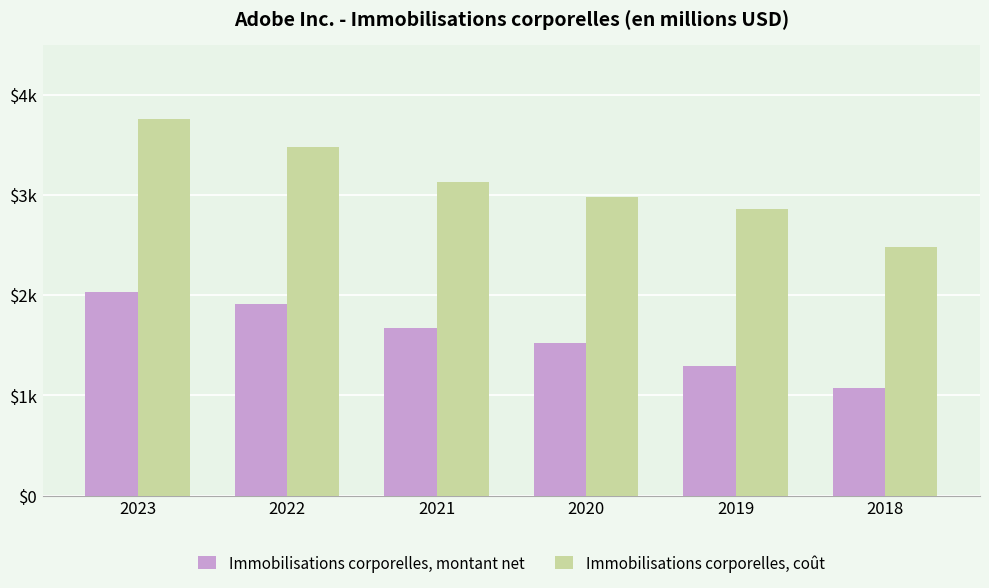

What is the average value of the Immobilisations corporelles, coût series?

3113